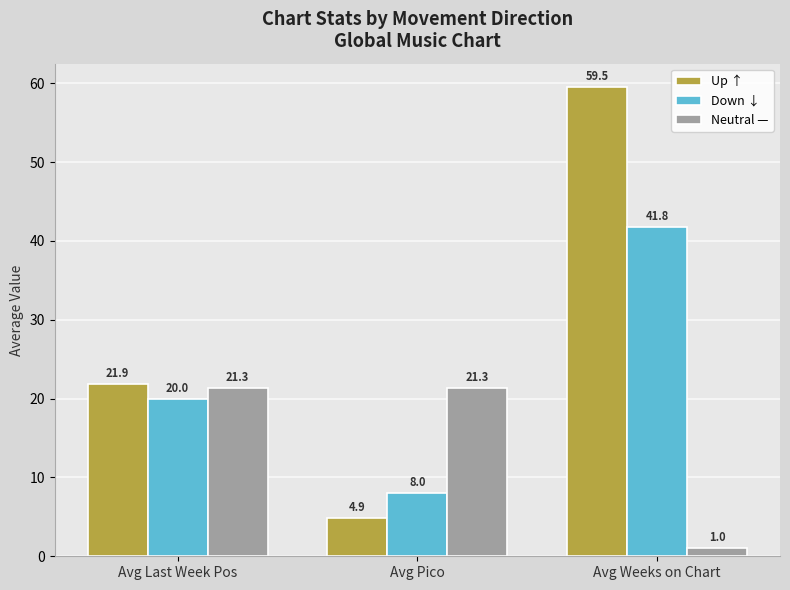

What value does the Down ↓ series have at Avg Pico?

8.0